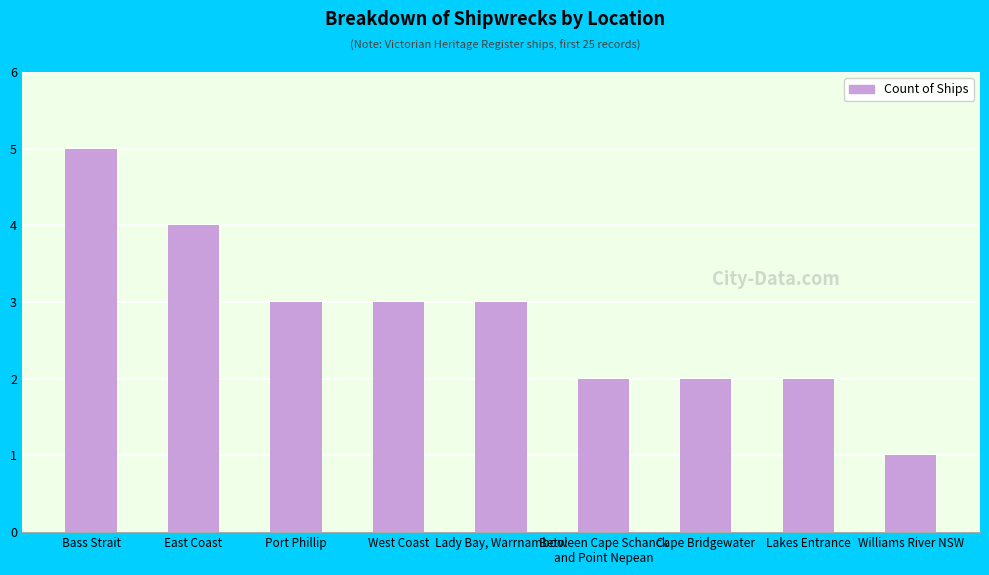

What is the difference between the values at Cape Bridgewater and West Coast?

1